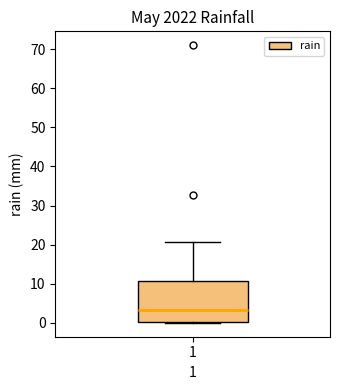

Where does the upper whisker of the box at x = 1 end on the y-axis? The values are not printed on the chart, so give them approximately, as read against the axis.

21